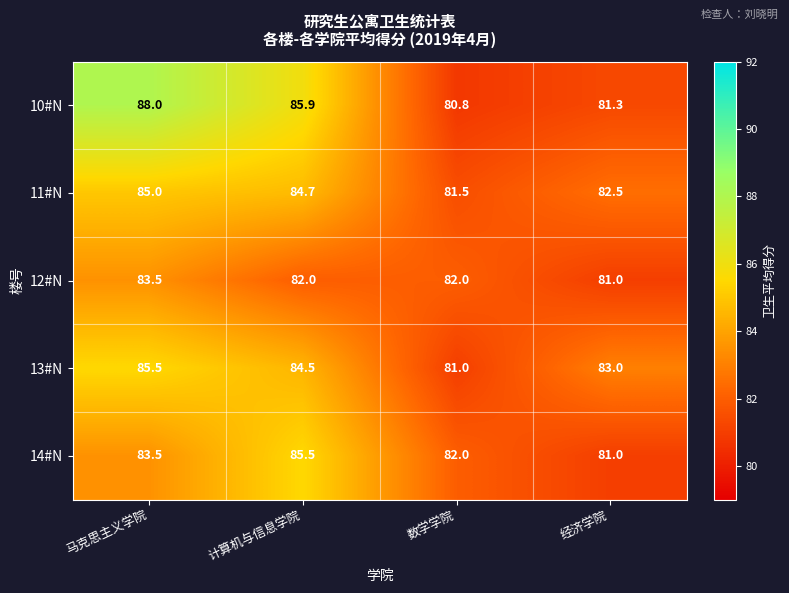

What is the difference between the maximum and minimum values in the 13#N series?

4.5